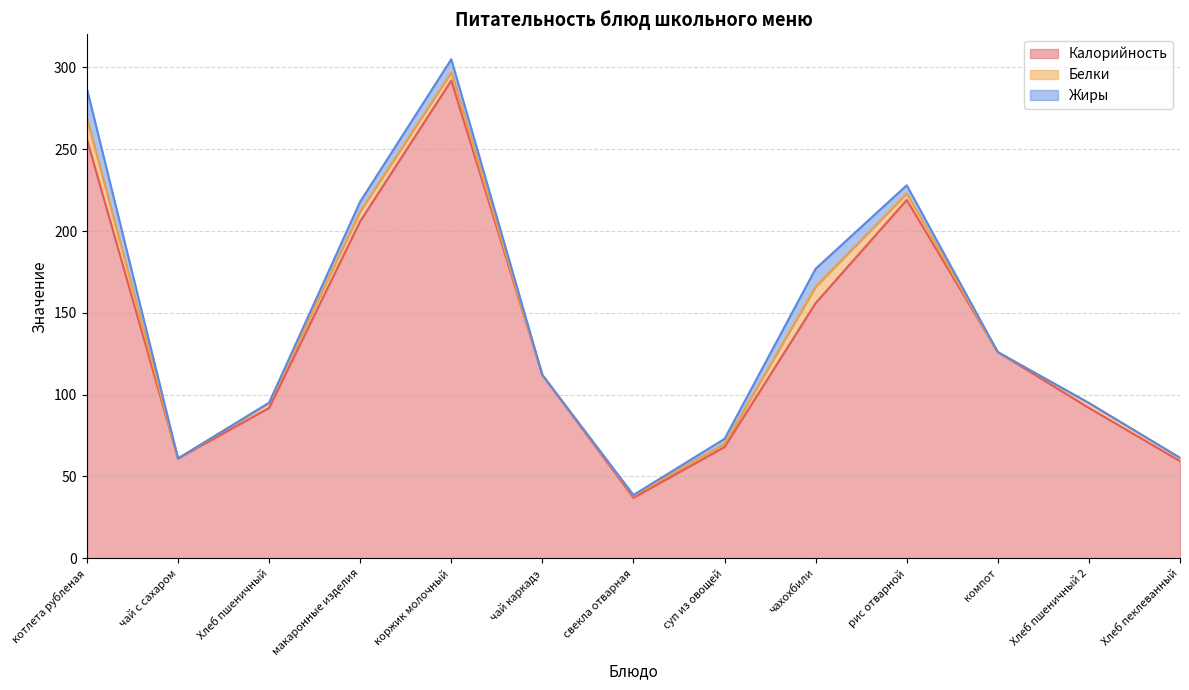

What is the total value across all series at компот?

126.0